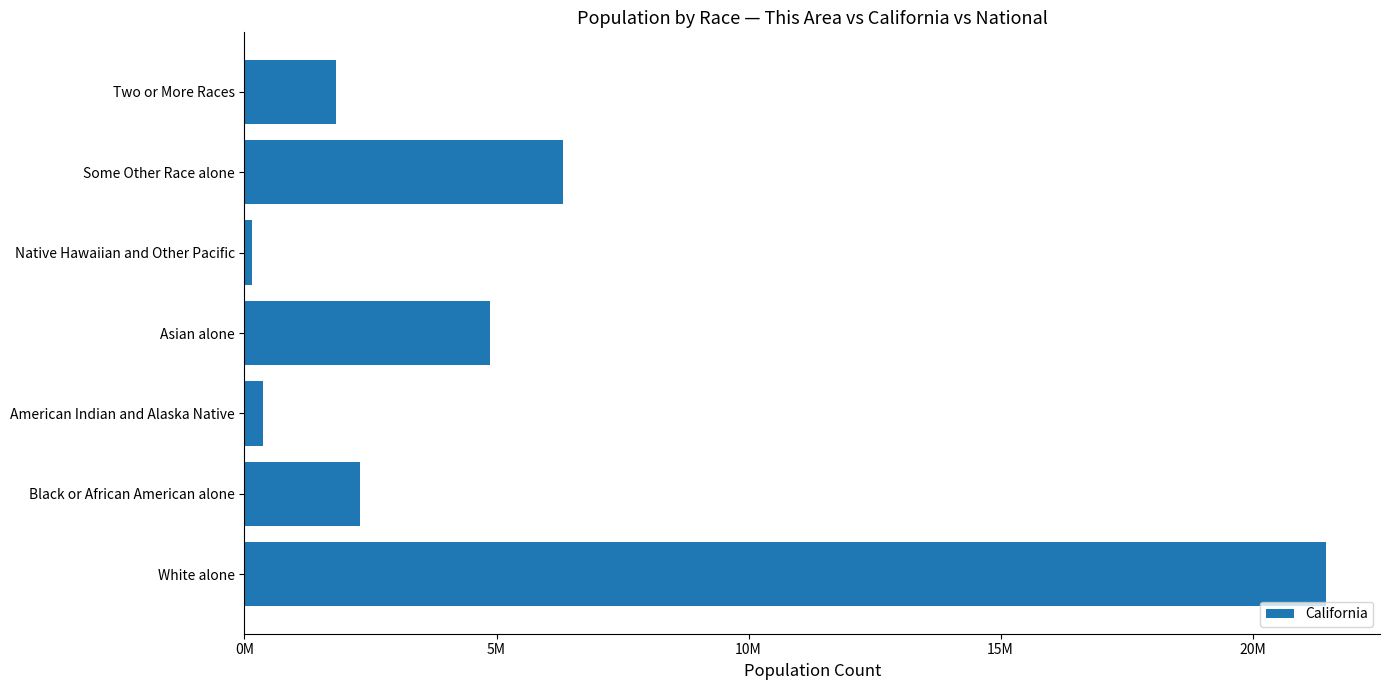

Does the chart contain any negative values?

No